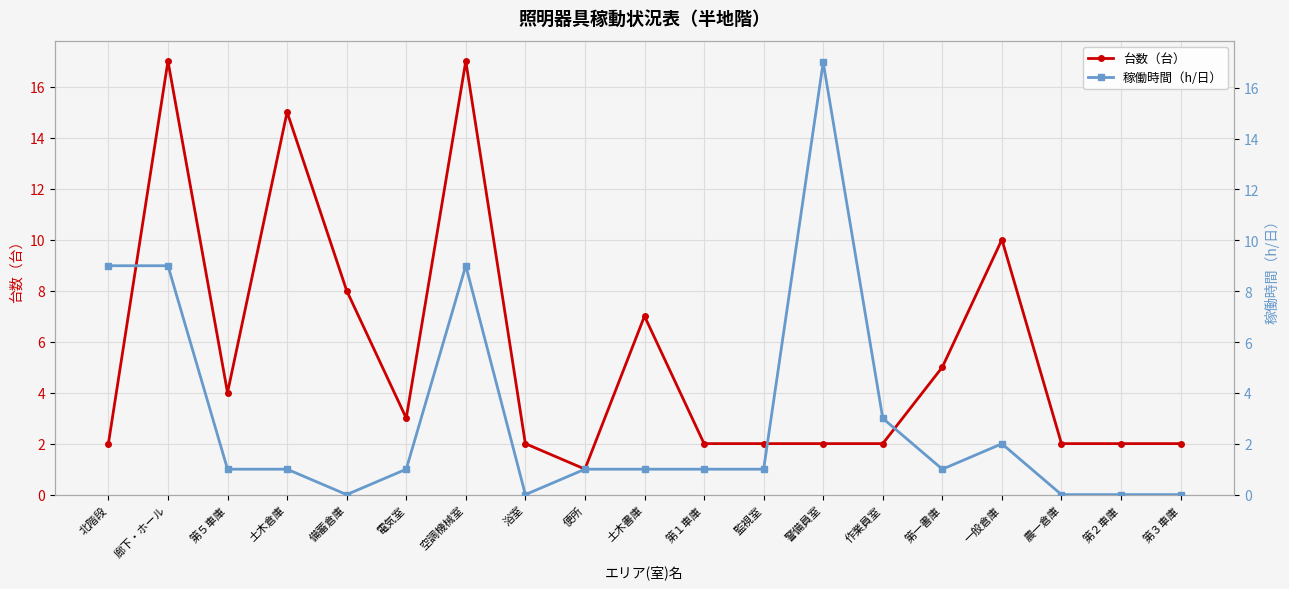

Reading right to left, transcribe all the data shown in this chart.

台数（台）: 2	2	2	10	5	2	2	2	2	7	1	2	17	3	8	15	4	17	2
稼働時間（h/日）: 0	0	0	2	1	3	17	1	1	1	1	0	9	1	0	1	1	9	9